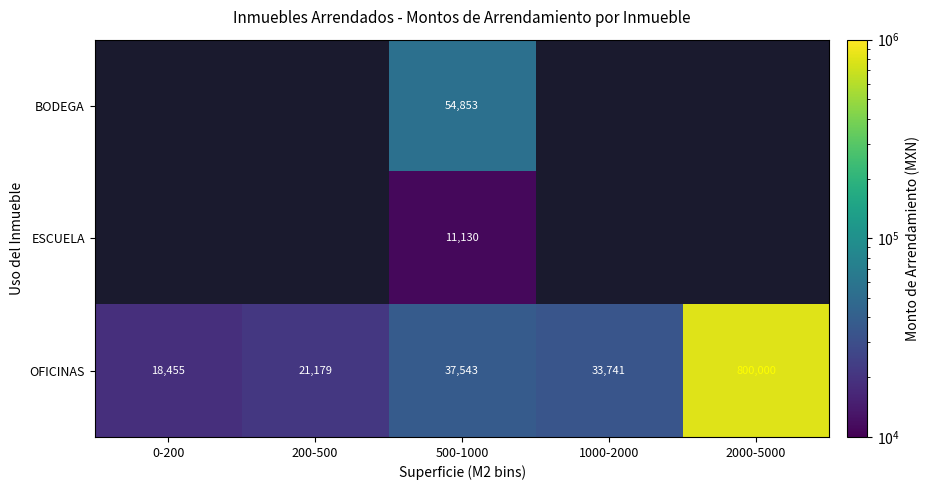

What is the maximum value shown in the chart?

800000.0